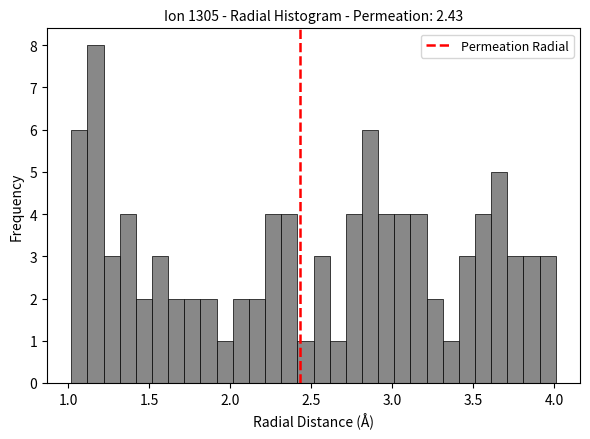

Around what value on the x-axis is the tallest bar? Give the approximate position of its centre, as read against the axis.

1.15